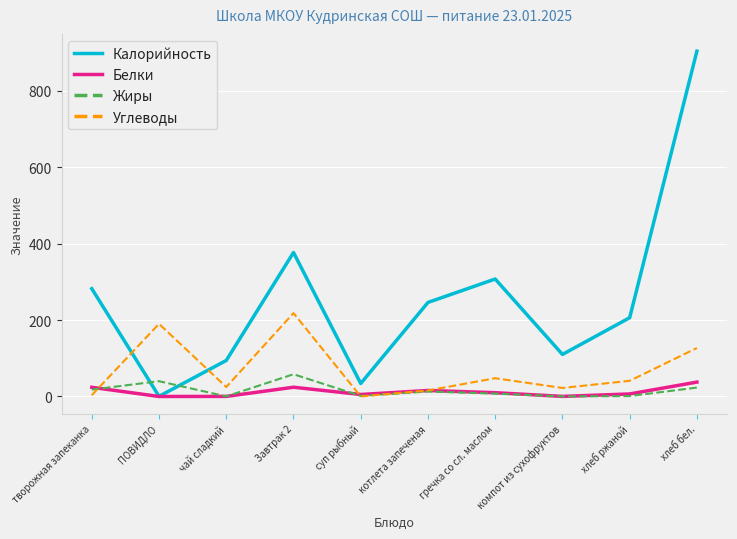

List the series in order of their peak value, lowest first.

Белки, Жиры, Углеводы, Калорийность